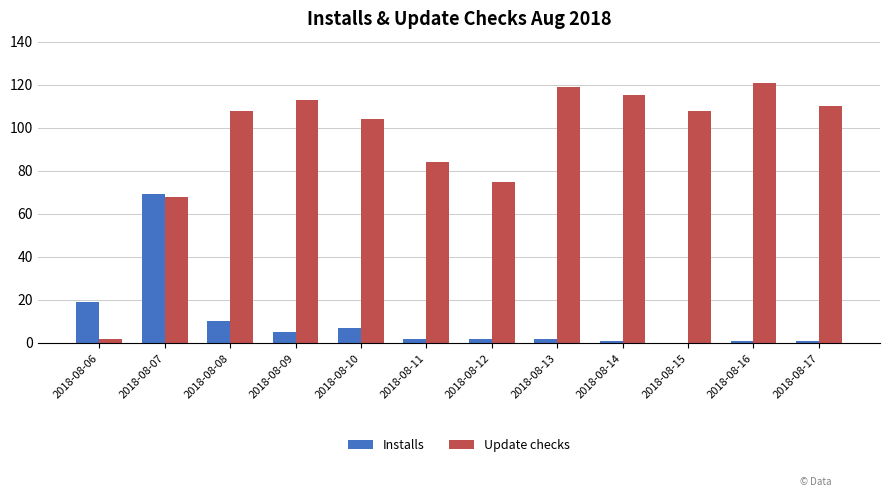

Does the chart contain stacked bars?

No